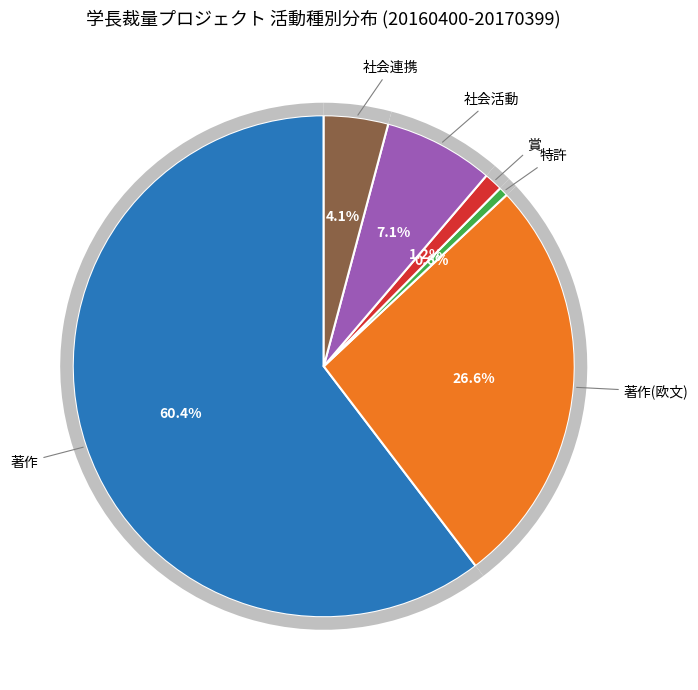

To the nearest percent, what percentage of the pie is 賞
合計?

1%